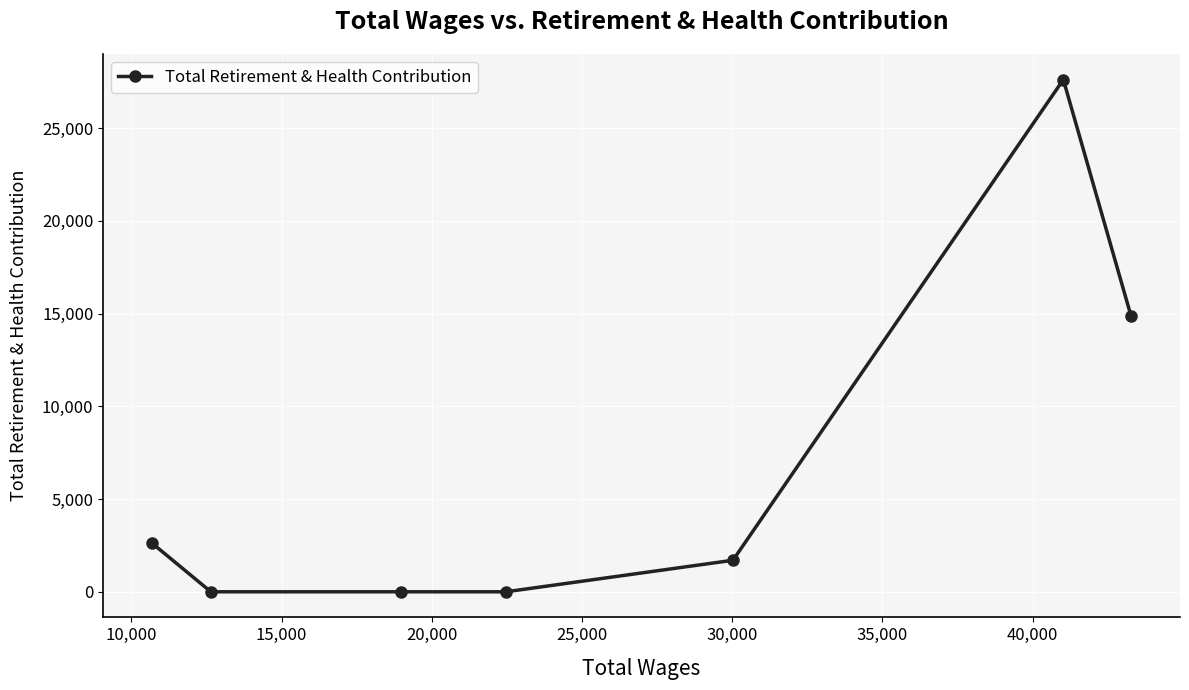

What is the greatest value displayed?

27610